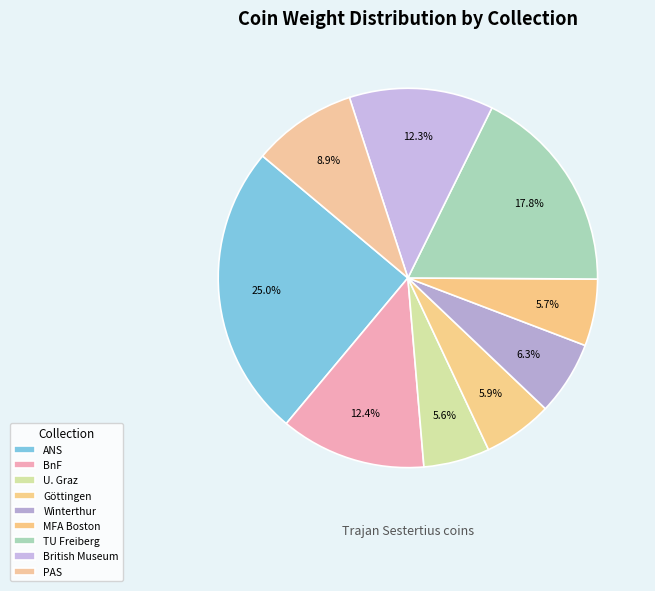

Does any single category account for the majority?

No